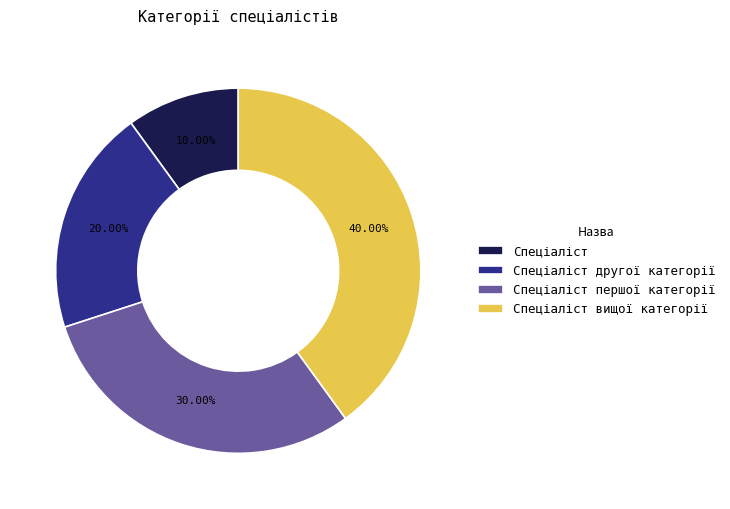

Between Спеціаліст першої категорії and Спеціаліст другої категорії, which is larger?

Спеціаліст першої категорії